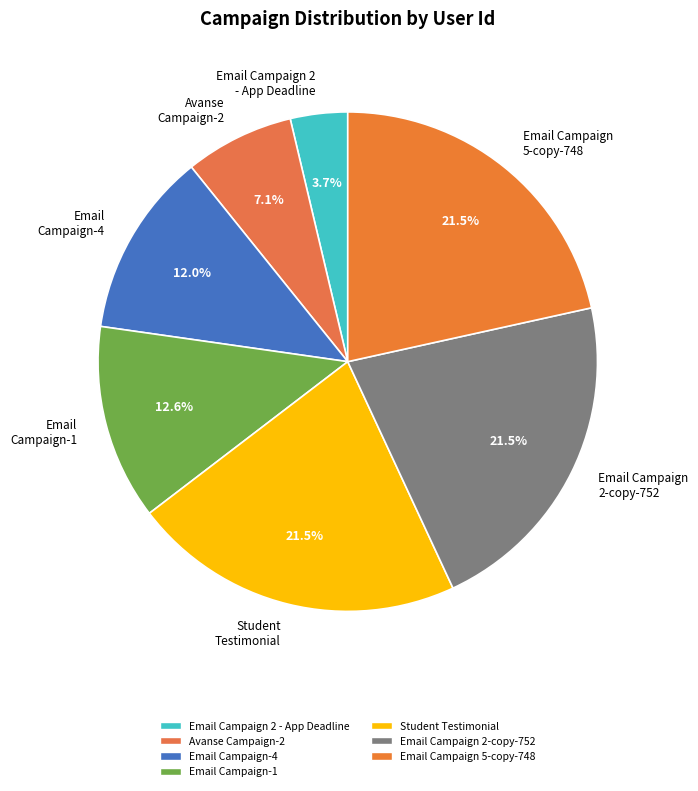

How many segments does this pie chart have?

7